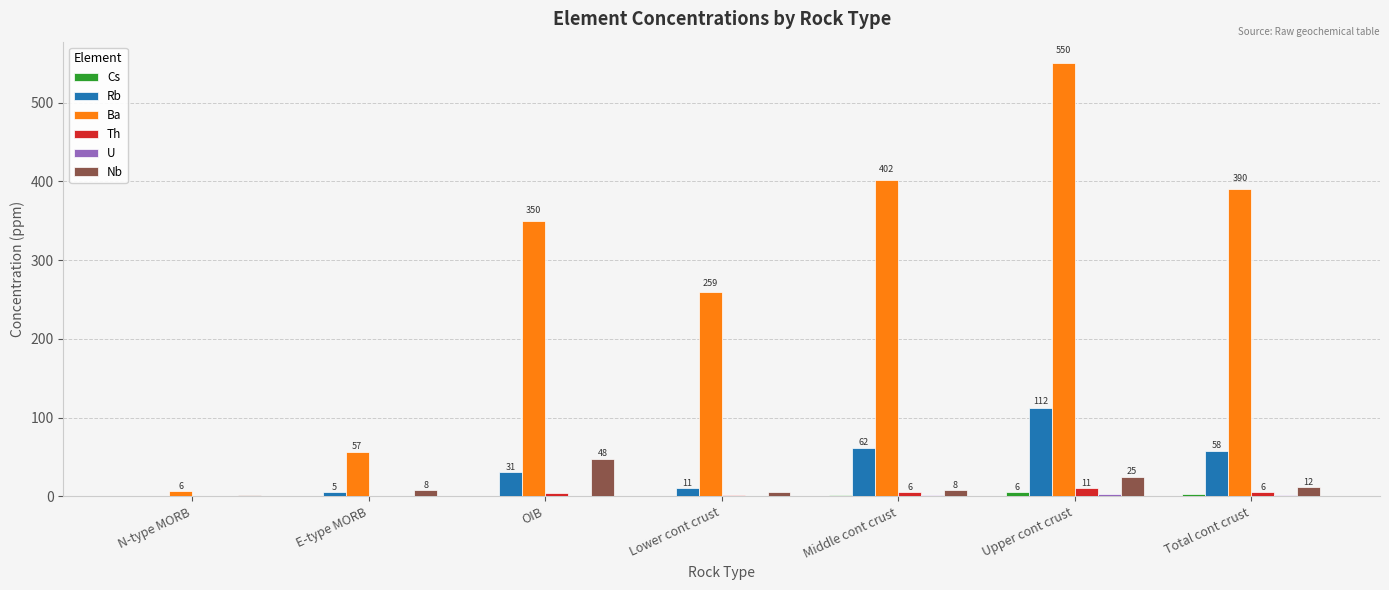

Is the value of Nb at Middle cont crust greater than the value of Th at Lower cont crust?

Yes